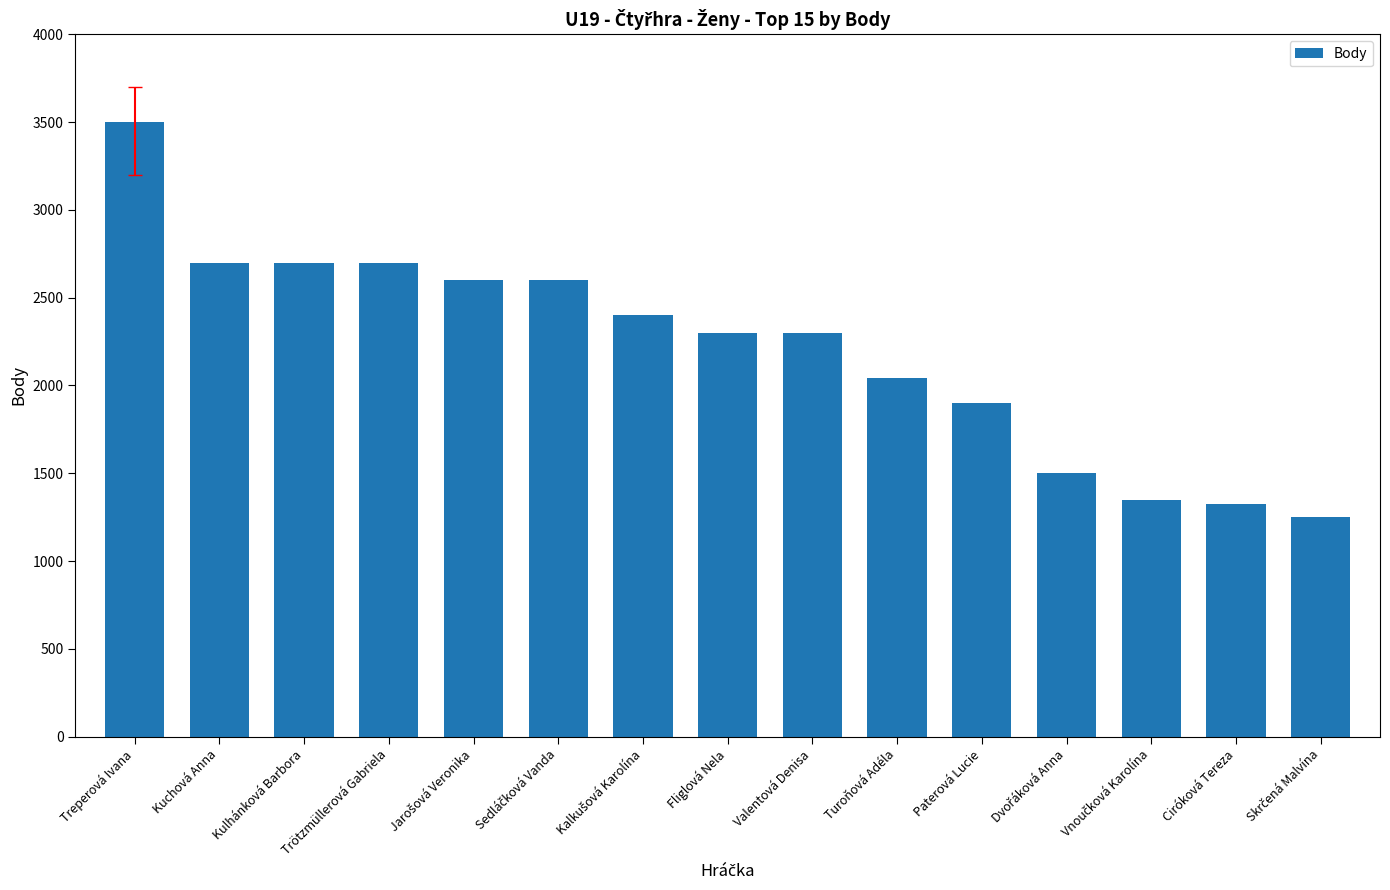

What is the label of the 6th bar from the right?

Turoňová Adéla